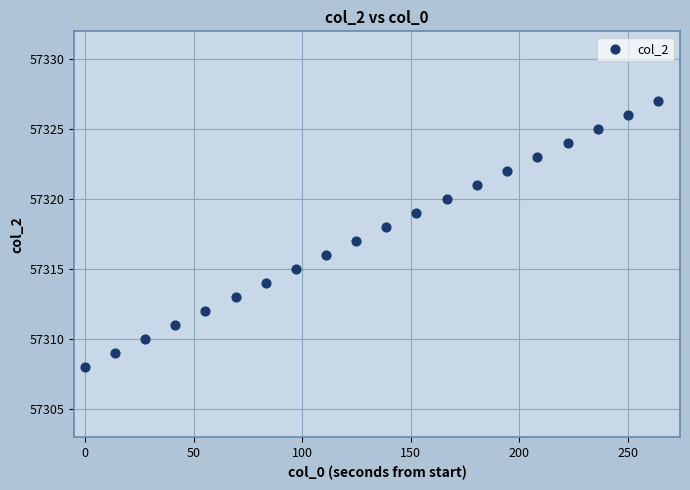

What is the range of Y values (max minus min)?

19